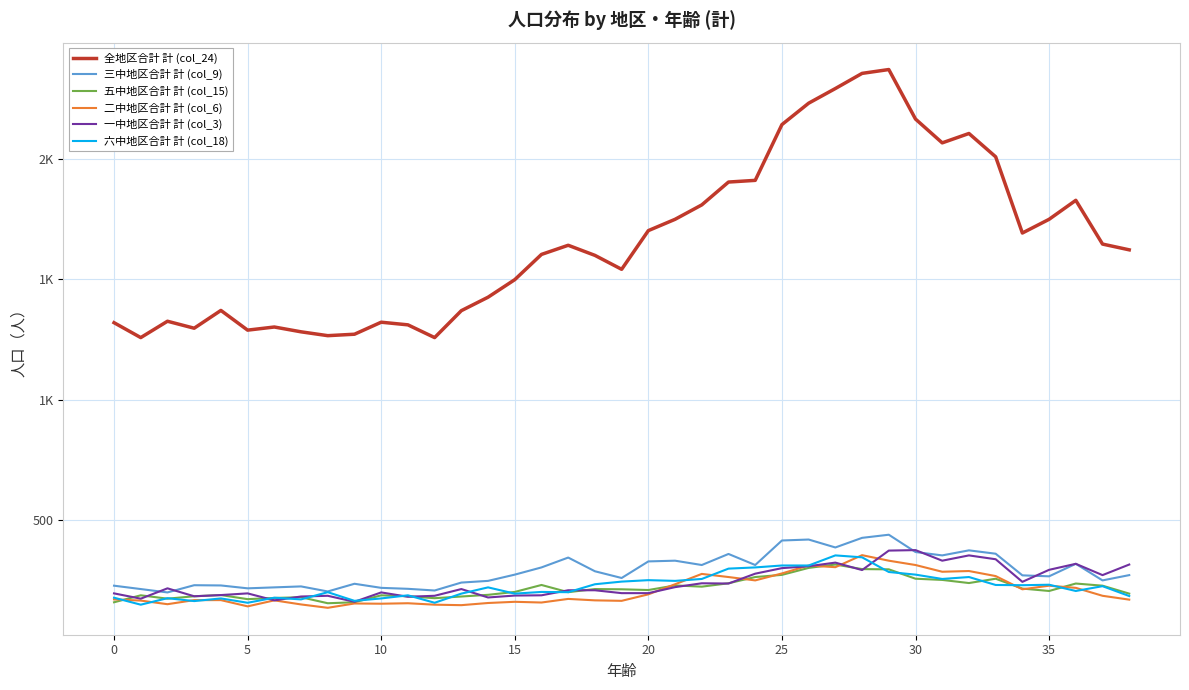

Does the chart display data point markers on the line(s)?

No